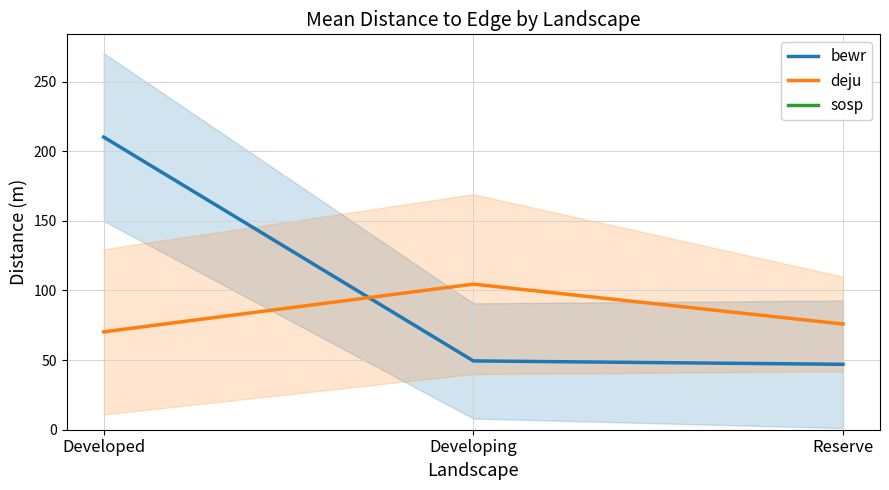

What is the average value of the bewr series?

102.2